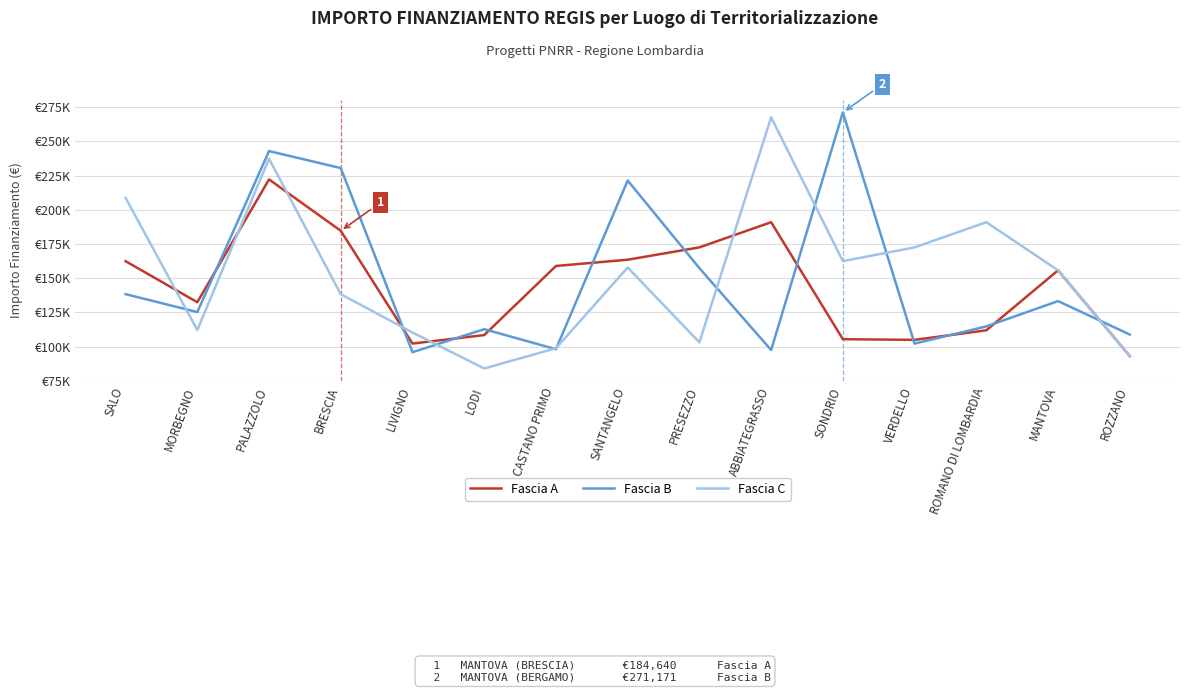

Is this an area chart (filled region under the line)?

No